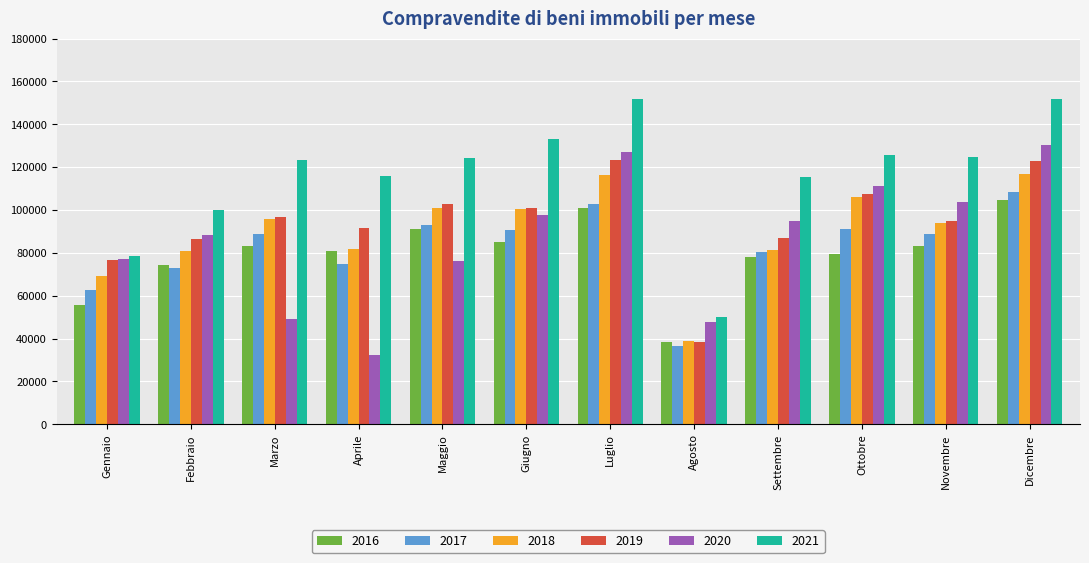

What is the maximum value for 2021?

151907